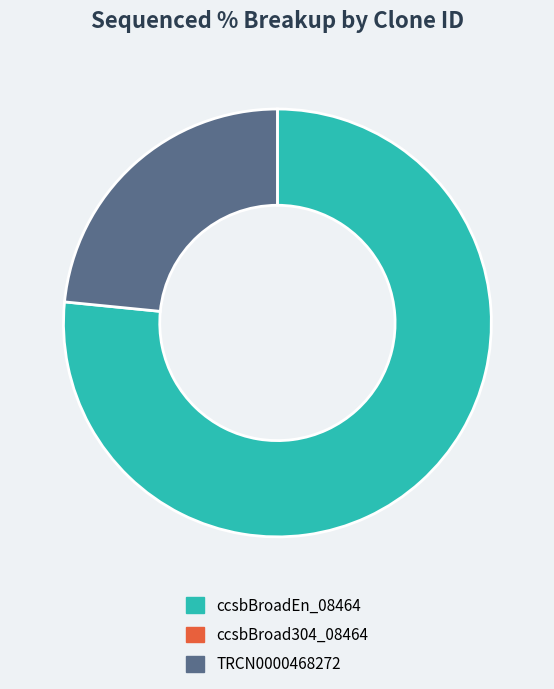

Does any single category account for the majority?

Yes